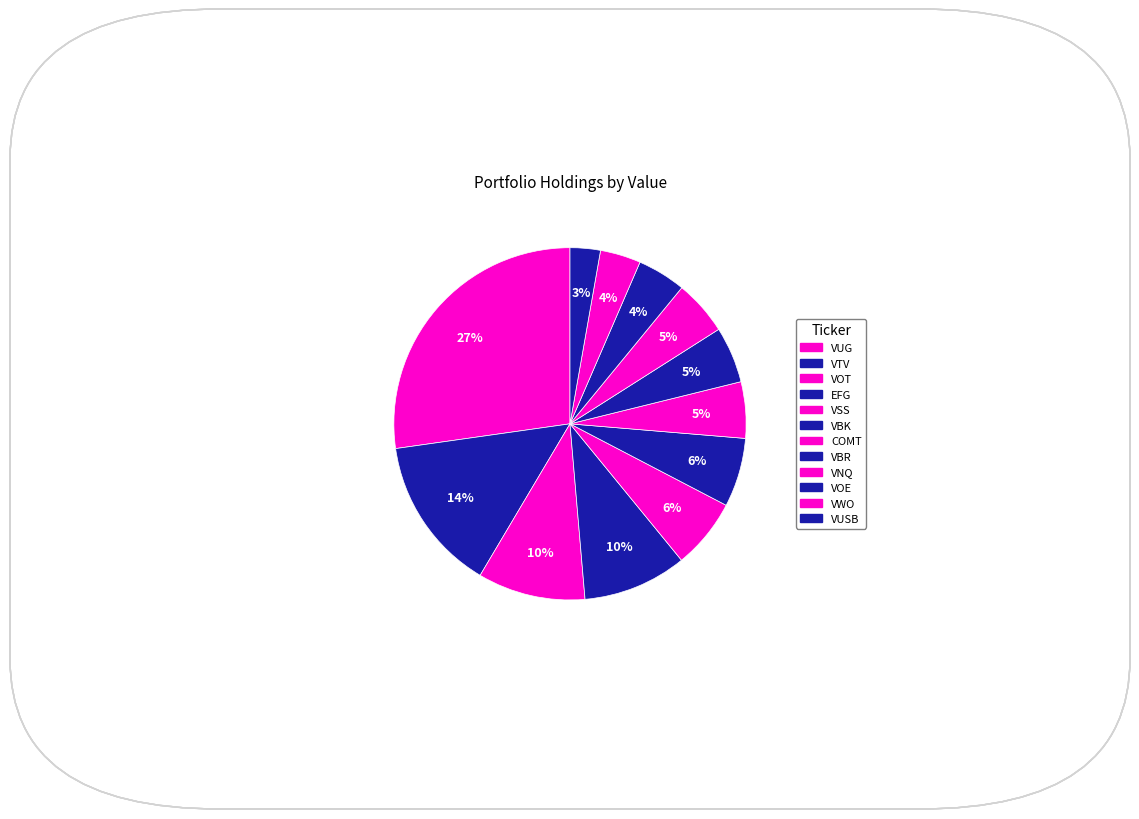

Rank the categories by value from highest to lowest.

VUG, VTV, VOT, EFG, VSS, VBK, COMT, VBR, VNQ, VOE, VWO, VUSB